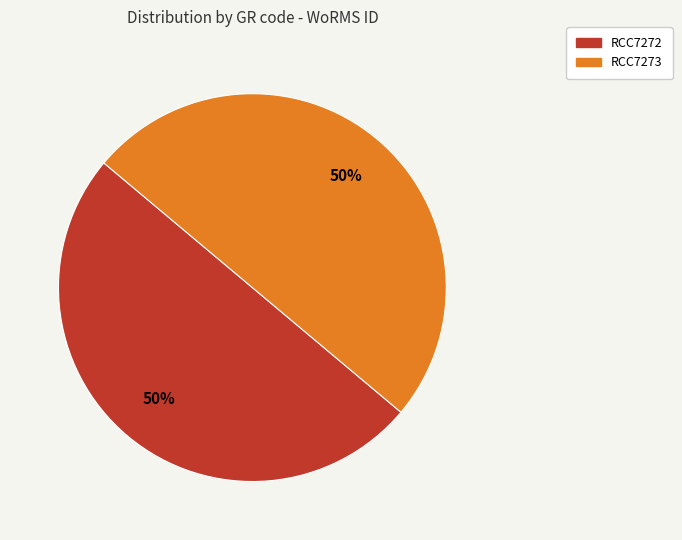

Is it true that RCC7272 is 50% of the pie?

True